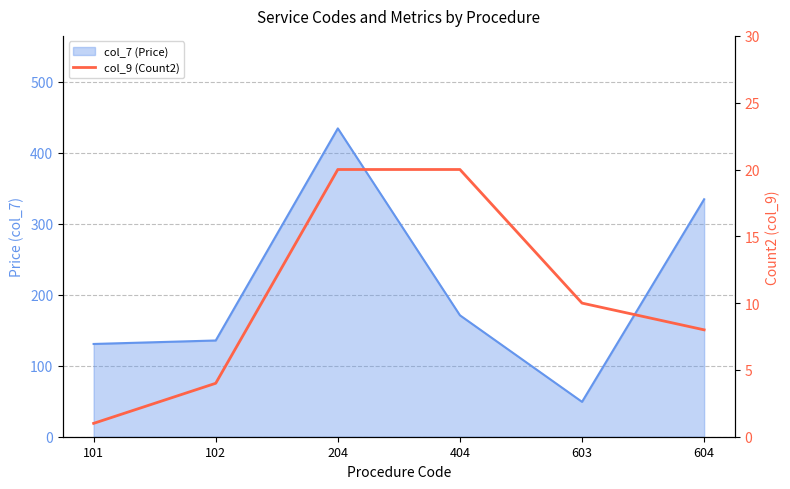

What is the smallest value displayed?

1